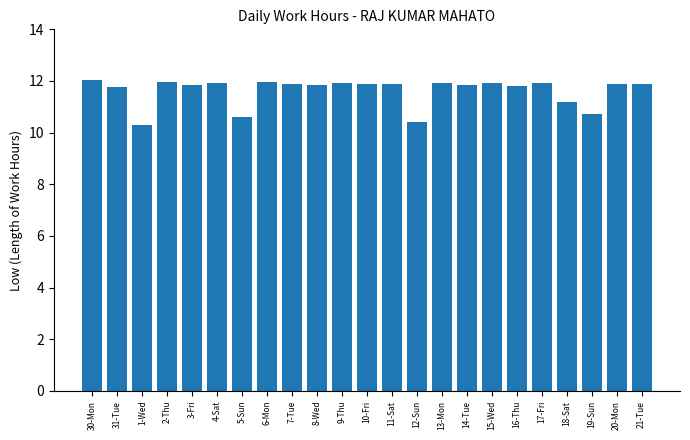

At which label does the data first exceed 11?

30-Mon